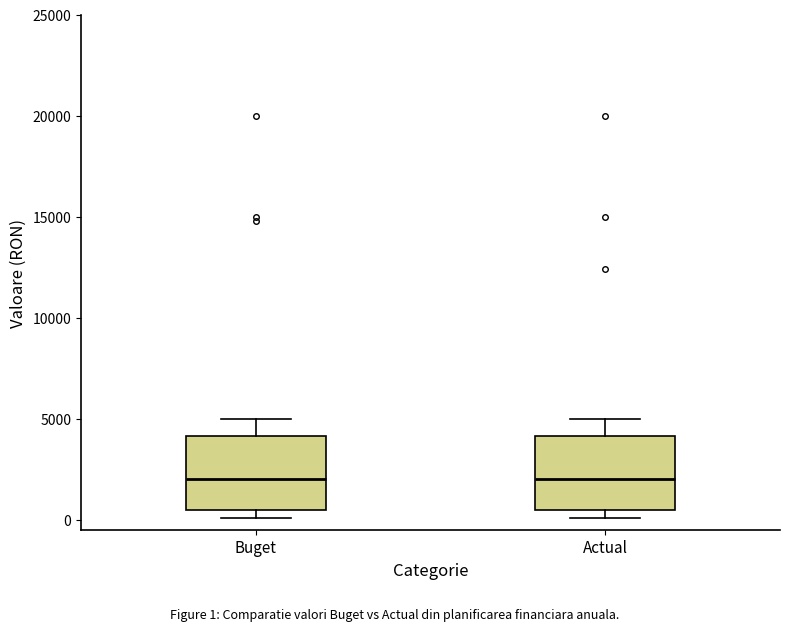

Where does the upper whisker of the box for Buget end on the y-axis? The values are not printed on the chart, so give them approximately, as read against the axis.

5000